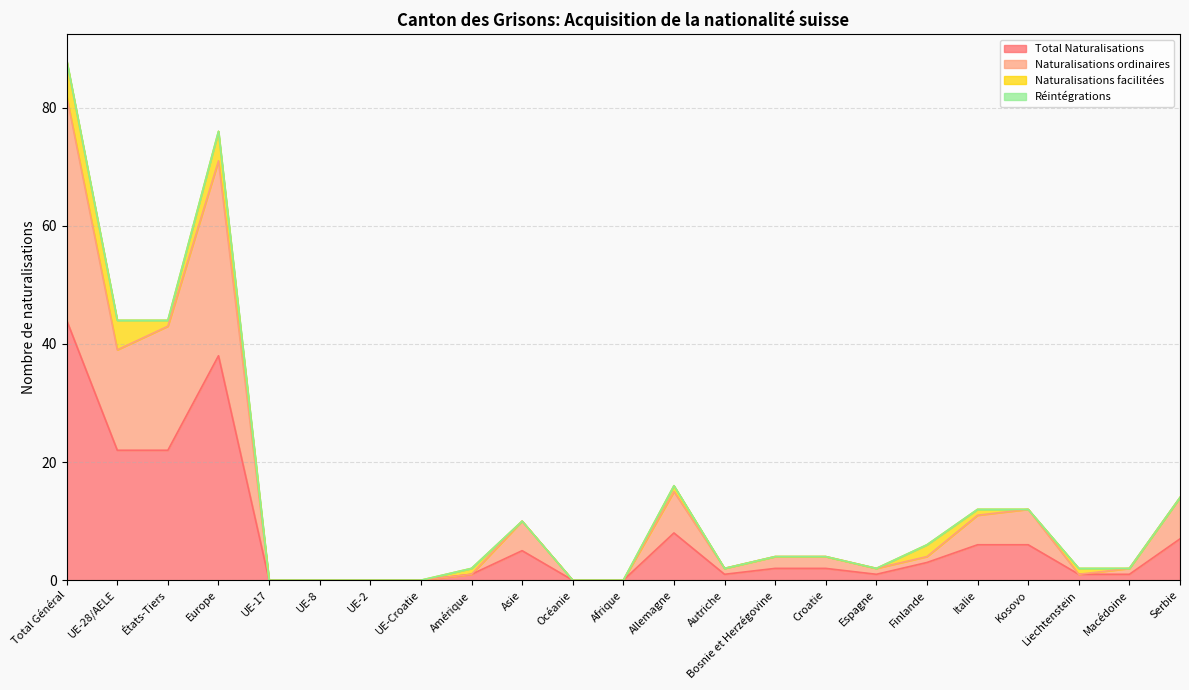

Which category has the highest value across all series?

Total Général